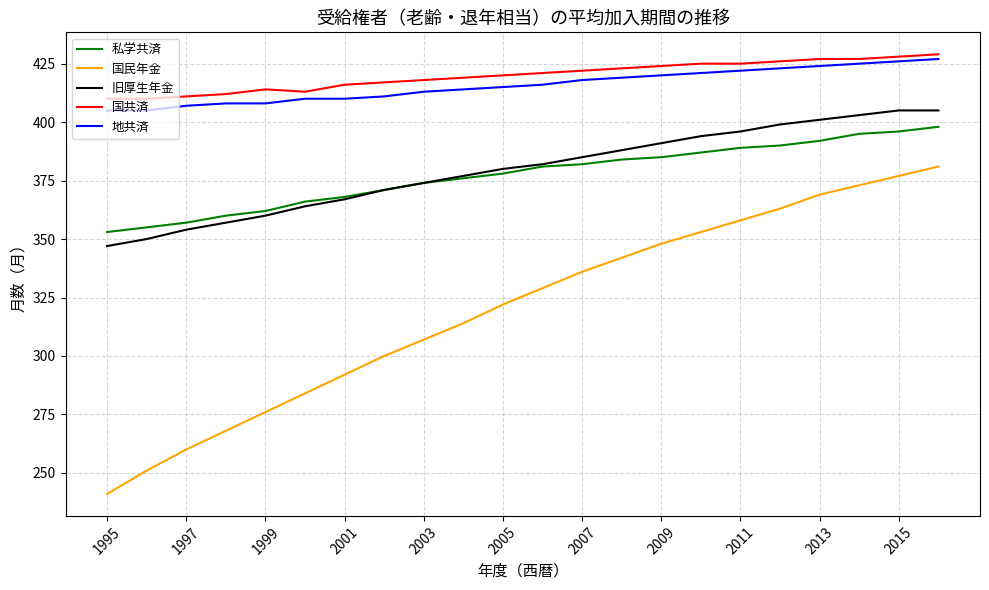

What is the average value of the 私学共済 series?

377